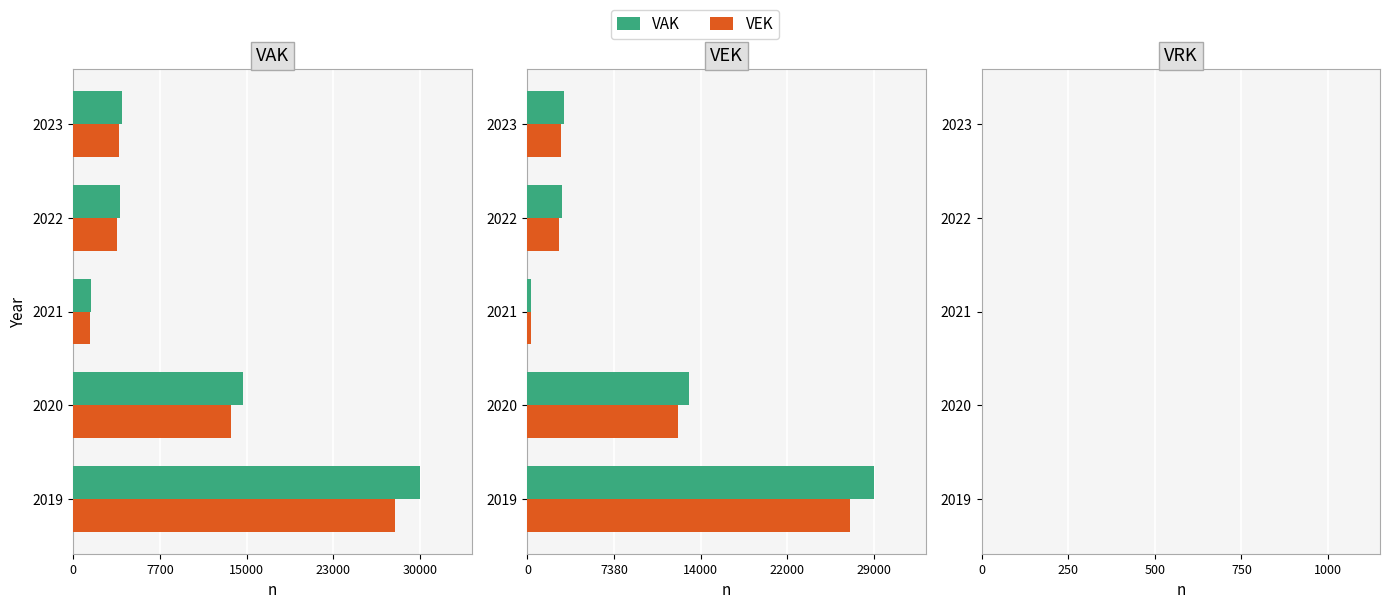

Where is VEK nearest to the value 15074?

2020